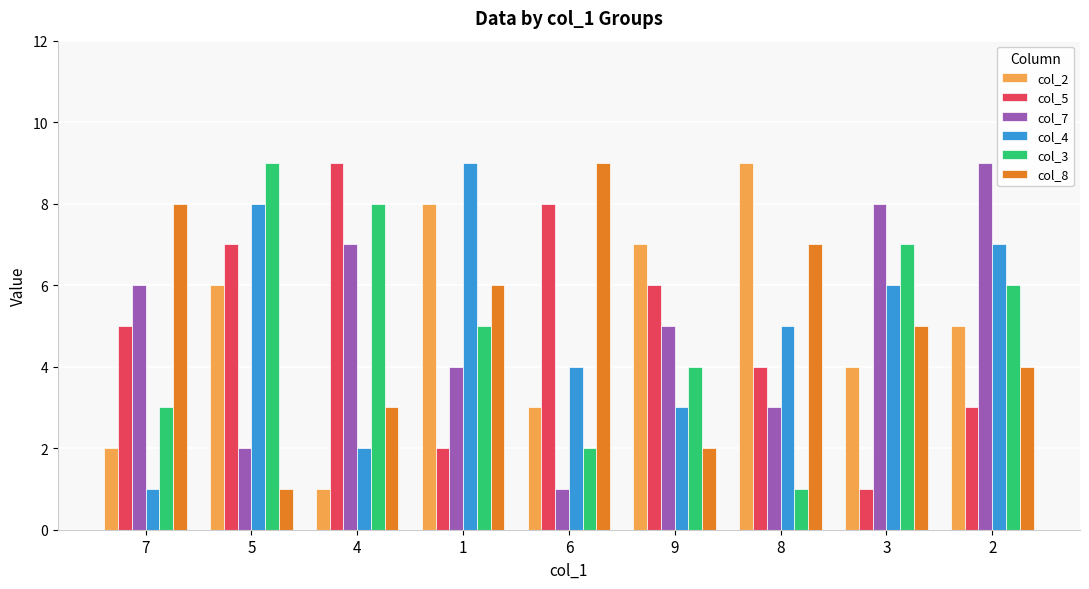

Rank the series at 6 from highest to lowest value.

col_8, col_5, col_4, col_2, col_3, col_7